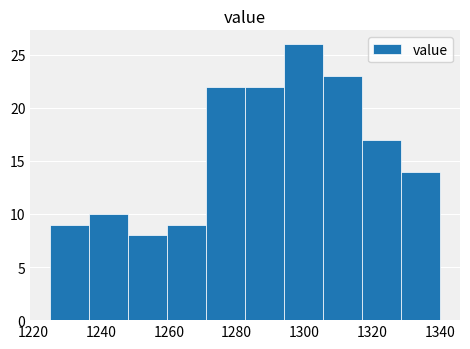

Reading left to right, list every bar in this chart as the range it spans on the x-axis followed by its height. Neither the bar edges nor the heights are printed on the chart, so give them approximately, as read against the axes.

1225.0 to 1236.5: 9
1236.5 to 1248.0: 10
1248.0 to 1259.5: 8
1259.5 to 1271.0: 9
1271.0 to 1282.5: 22
1282.5 to 1294.0: 22
1294.0 to 1305.5: 26
1305.5 to 1317.0: 23
1317.0 to 1328.5: 17
1328.5 to 1340.0: 14